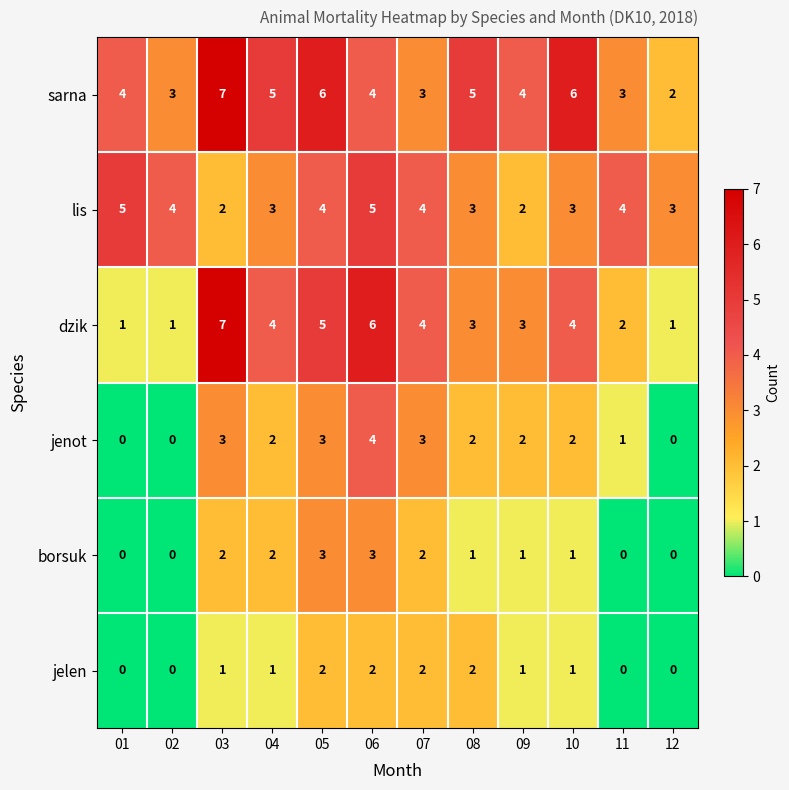

At which category is the sum across all series the highest?

06